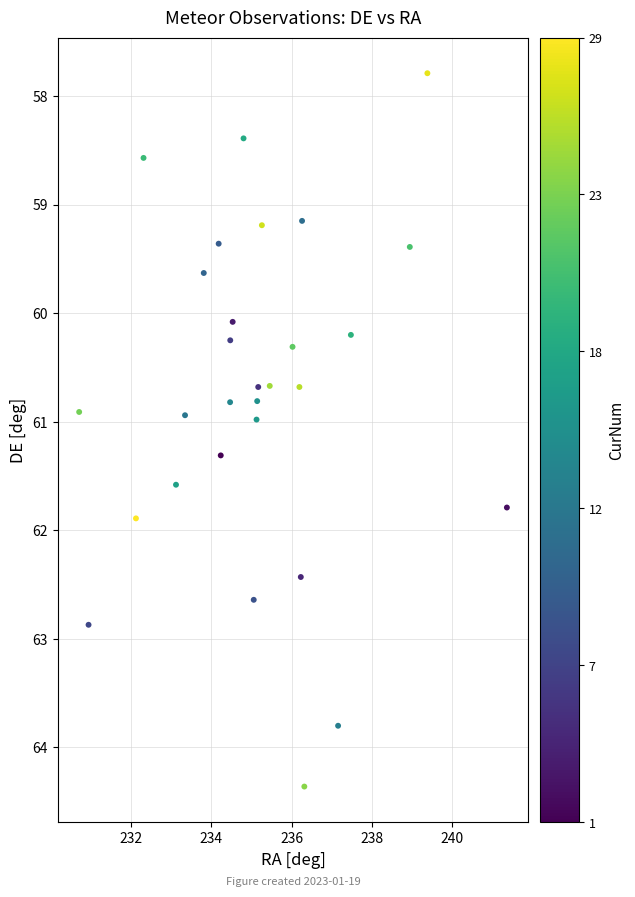

What is the range of X values (max minus min)?

10.7